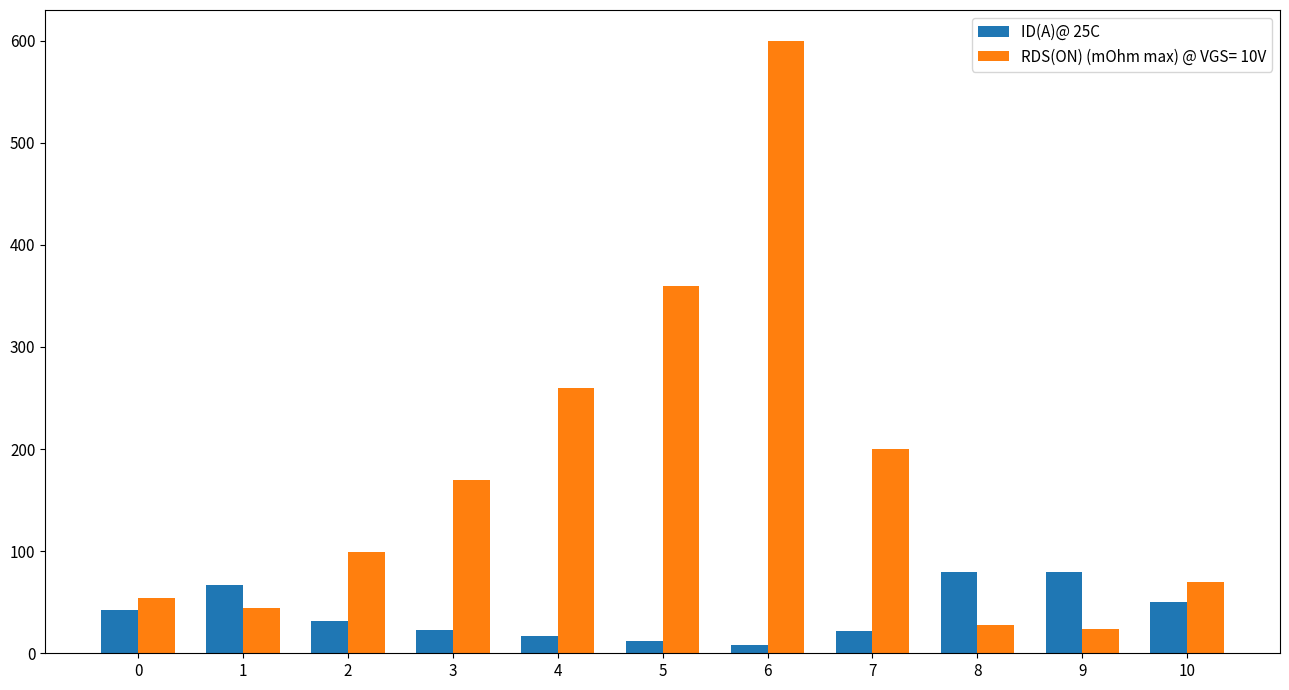

The value of RDS(ON) (mOhm max) @ VGS= 10V at 3 is 92. True or false?

False